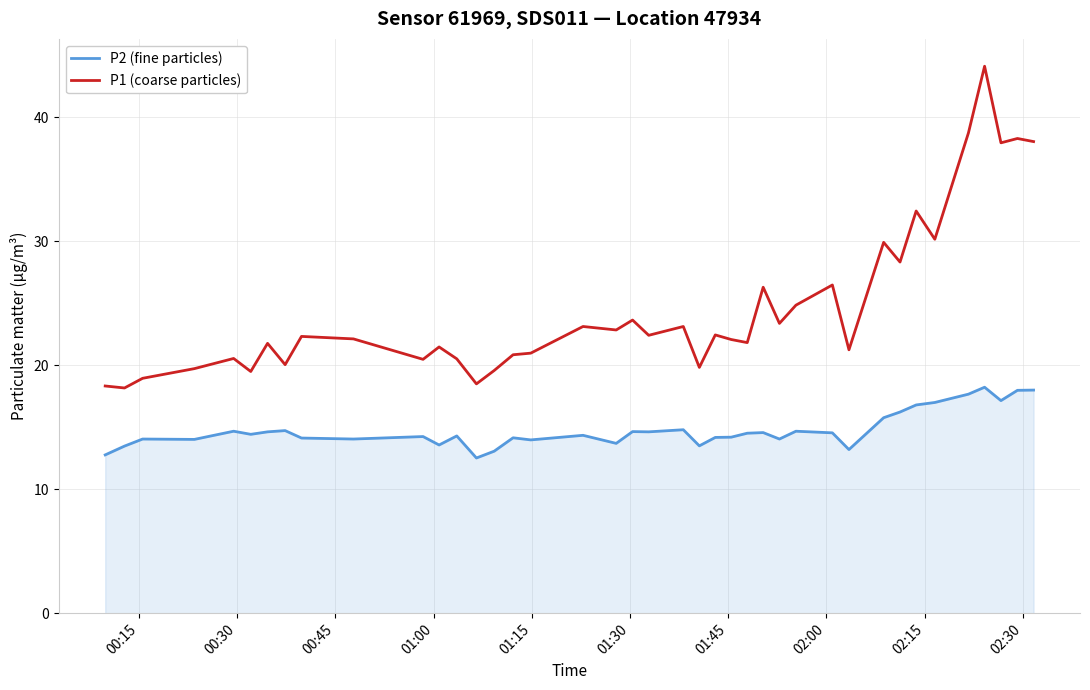

Rank the series by their maximum value, from lowest to highest.

P2 (fine particles), P1 (coarse particles)